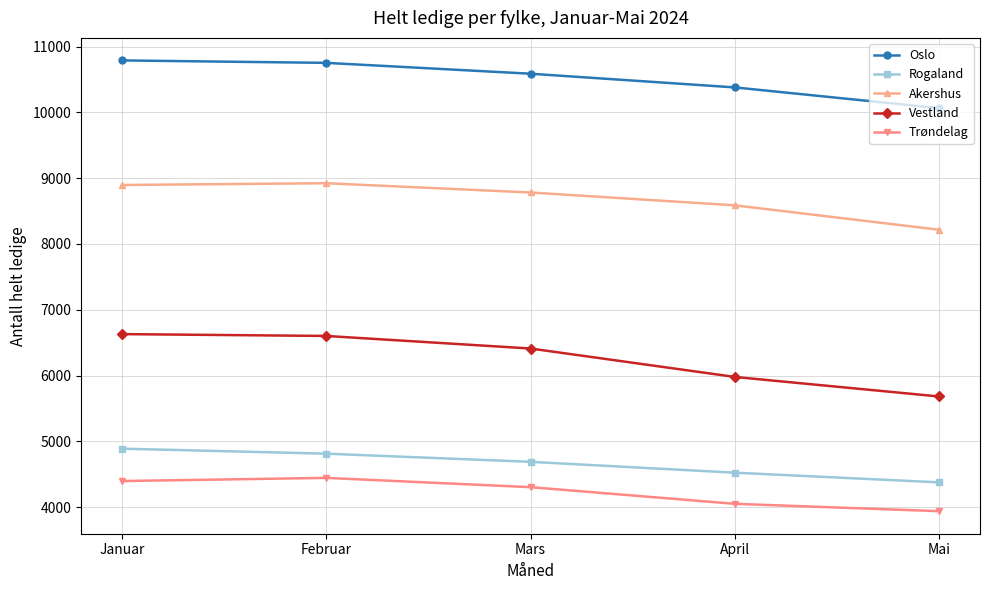

Rank the series at Mai from highest to lowest value.

Oslo, Akershus, Vestland, Rogaland, Trøndelag